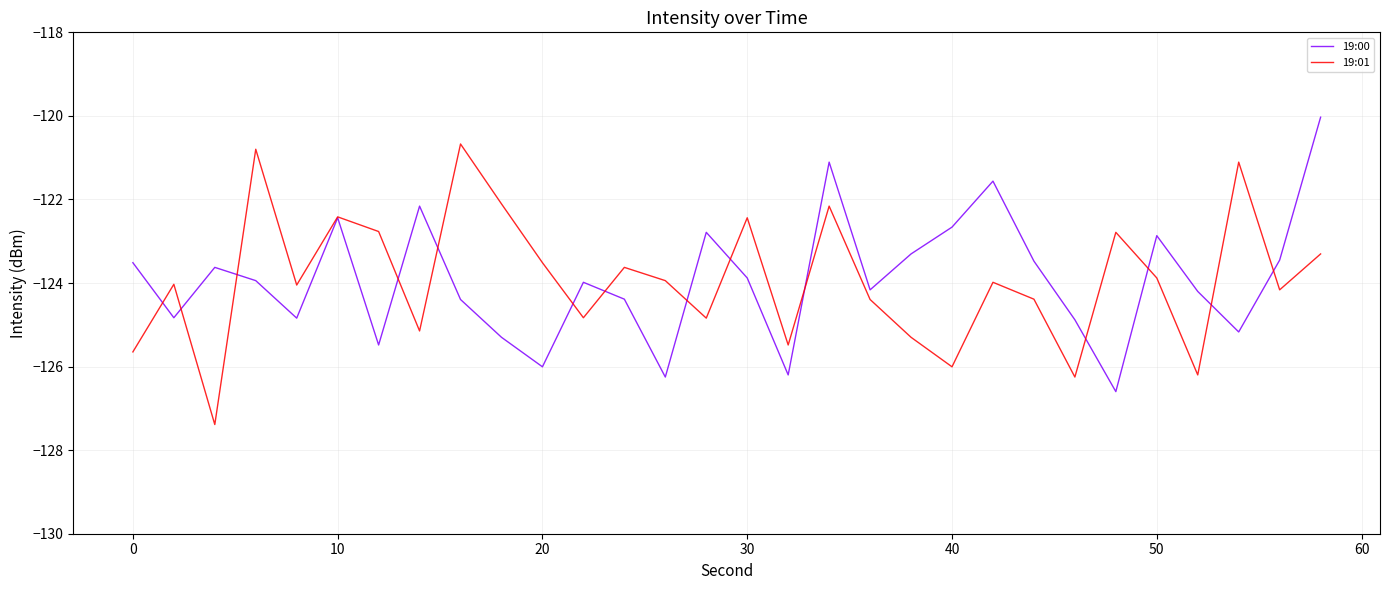

Which series ends up on top after the final intersection of 19:01 and 19:00?

19:00